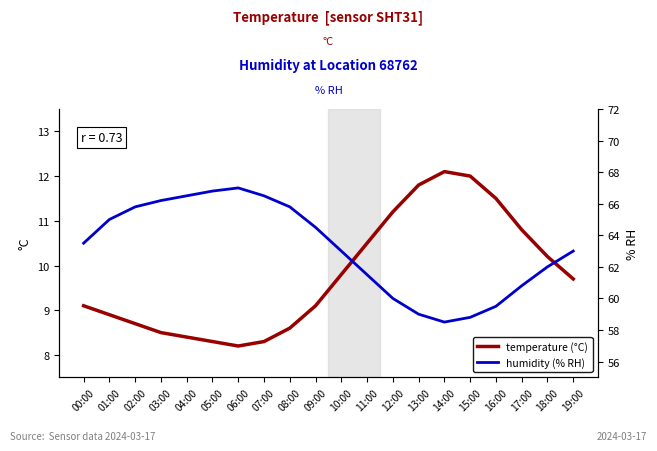

Reading right to left, transcribe all the data shown in this chart.

temperature: 19:00=9.7	18:00=10.2	17:00=10.8	16:00=11.5	15:00=12.0	14:00=12.1	13:00=11.8	12:00=11.2	11:00=10.5	10:00=9.8	09:00=9.1	08:00=8.6	07:00=8.3	06:00=8.2	05:00=8.3	04:00=8.4	03:00=8.5	02:00=8.7	01:00=8.9	00:00=9.1
humidity: 19:00=63.0	18:00=62.0	17:00=60.8	16:00=59.5	15:00=58.8	14:00=58.5	13:00=59.0	12:00=60.0	11:00=61.5	10:00=63.0	09:00=64.5	08:00=65.8	07:00=66.5	06:00=67.0	05:00=66.8	04:00=66.5	03:00=66.2	02:00=65.8	01:00=65.0	00:00=63.5